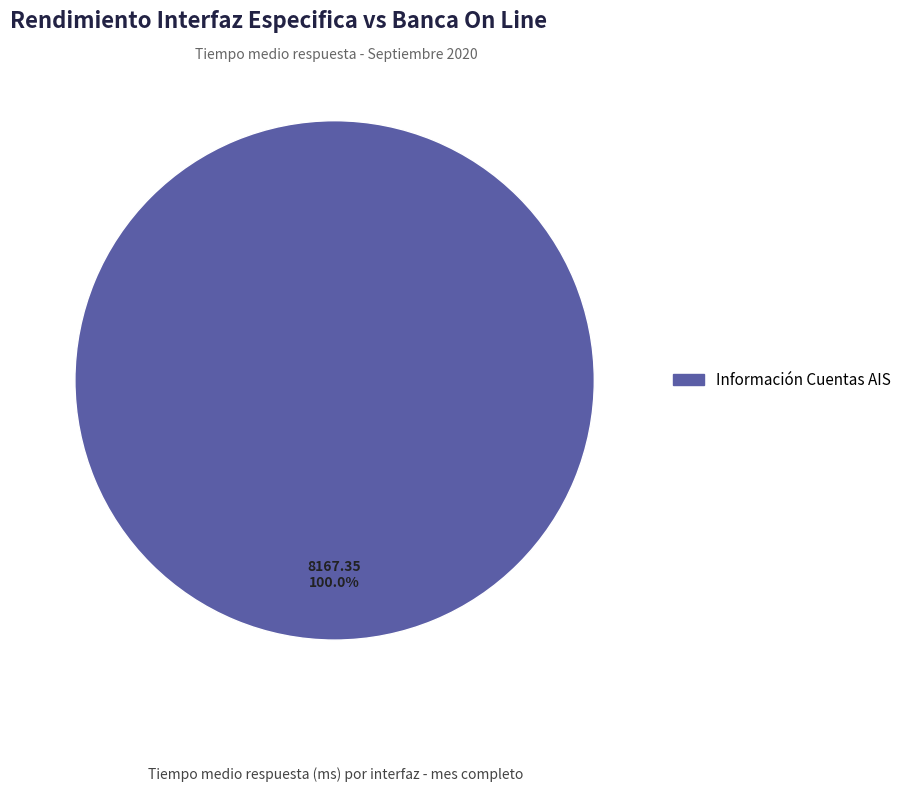

Which slice represents more than half of the pie?

Información Cuentas AIS